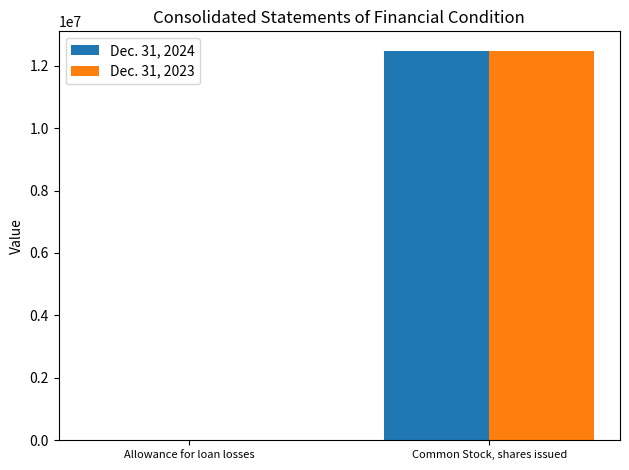

Reading right to left, extract all data points from this chart.

Dec. 31, 2024: Common Stock, shares issued=12460678	Allowance for loan losses=7571
Dec. 31, 2023: Common Stock, shares issued=12475881	Allowance for loan losses=8345